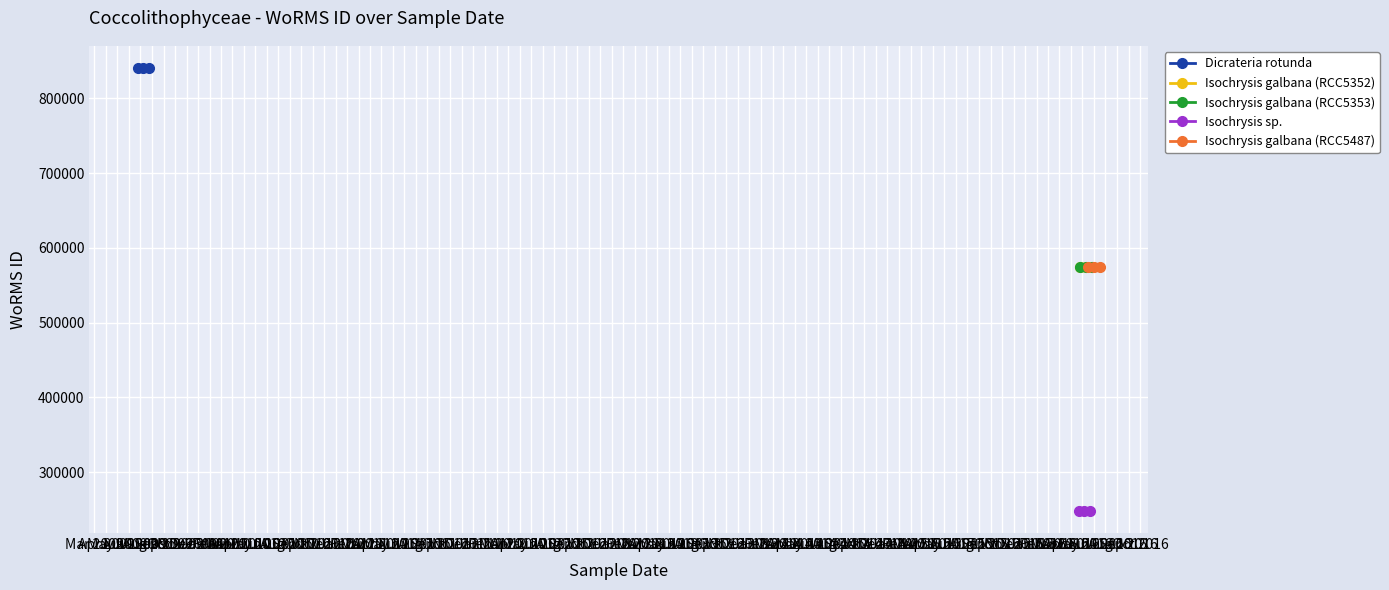

What is the maximum value for Dicrateria rotunda?

840109